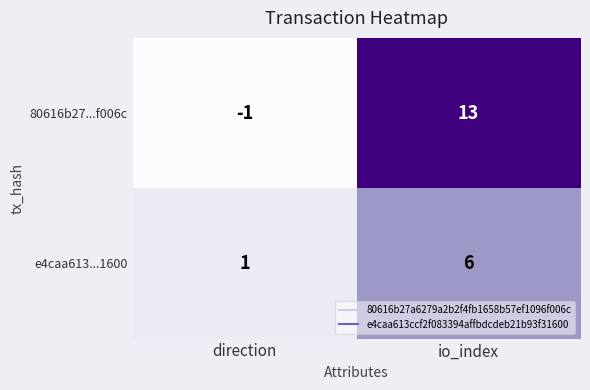

Reading right to left, extract all data points from this chart.

80616b27...f006c: io_index=13	direction=-1
e4caa613...1600: io_index=6	direction=1